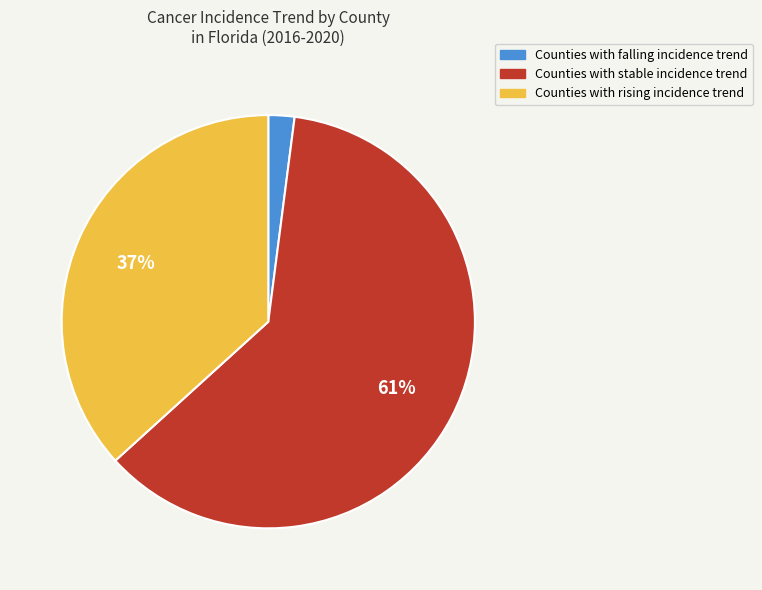

Is there any slice that represents more than half of the pie?

Yes